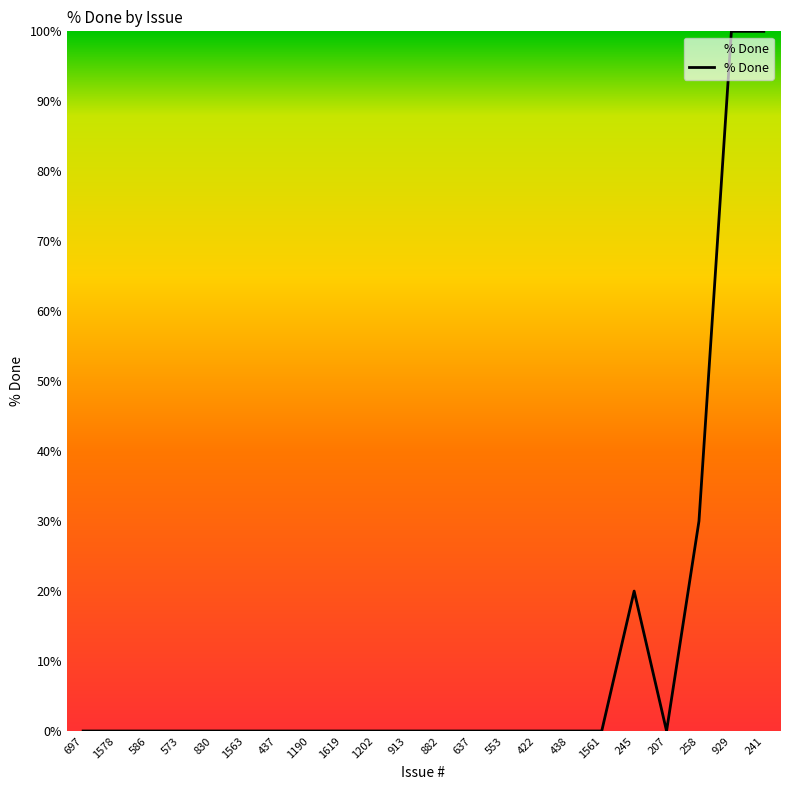

What is the difference between the second highest and minimum values?

100